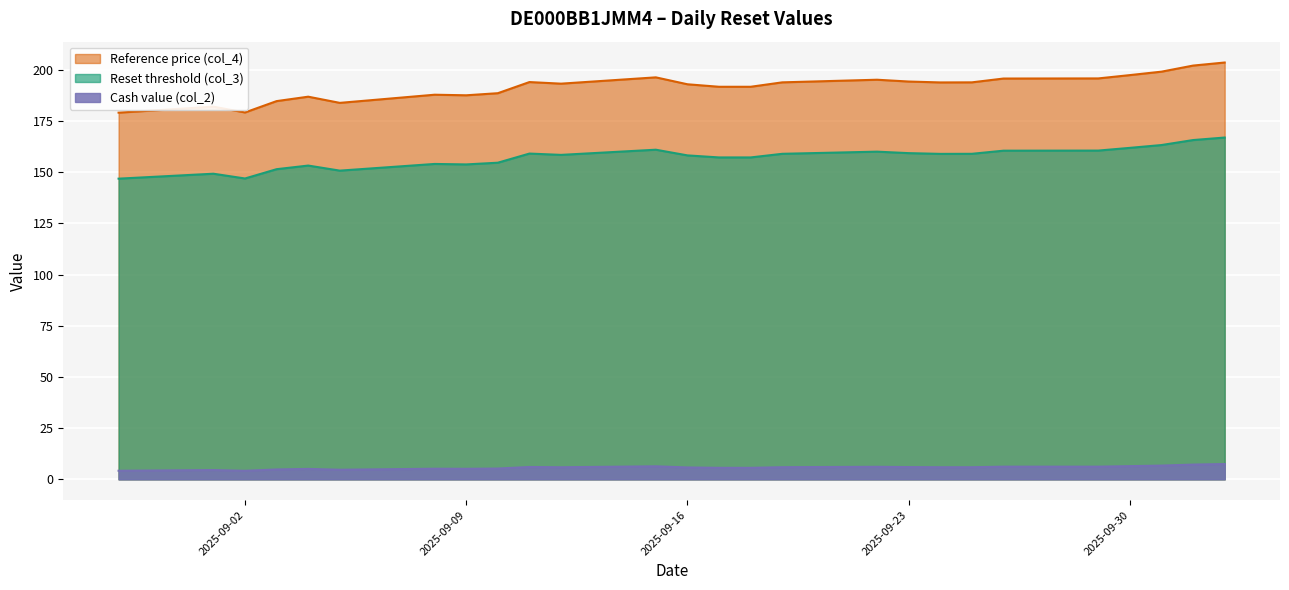

Which series has the widest spread of values?

Reference price (col_4)